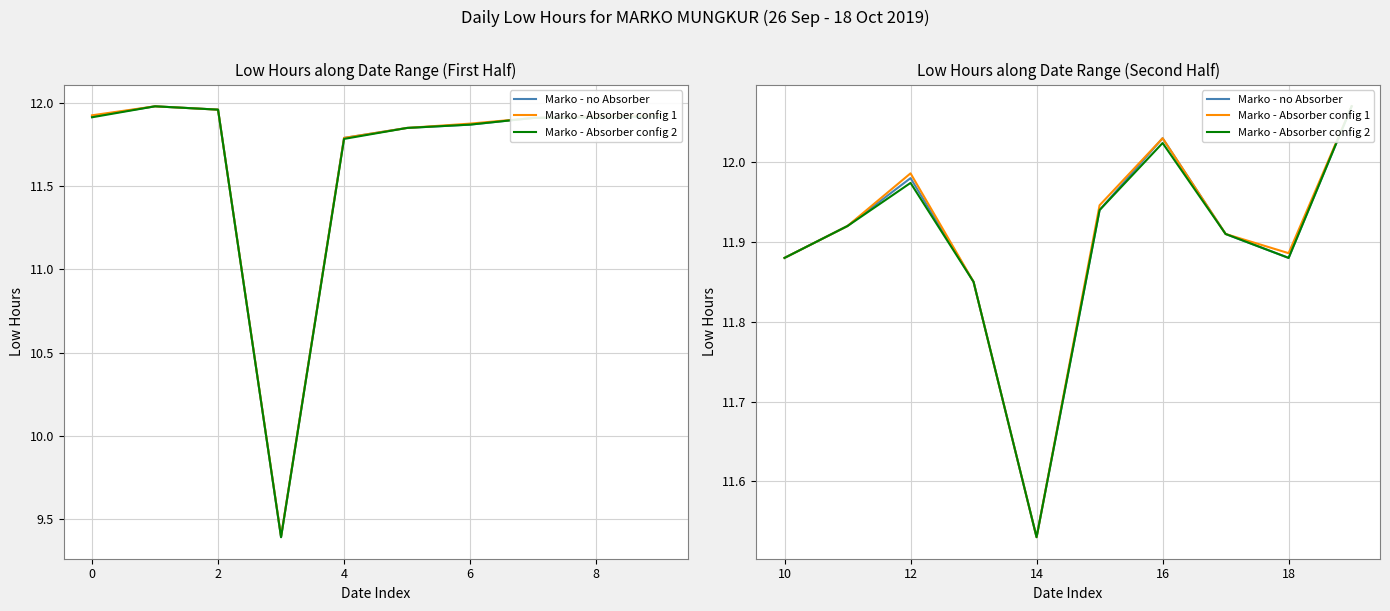

What is the maximum value shown in the chart?

12.1